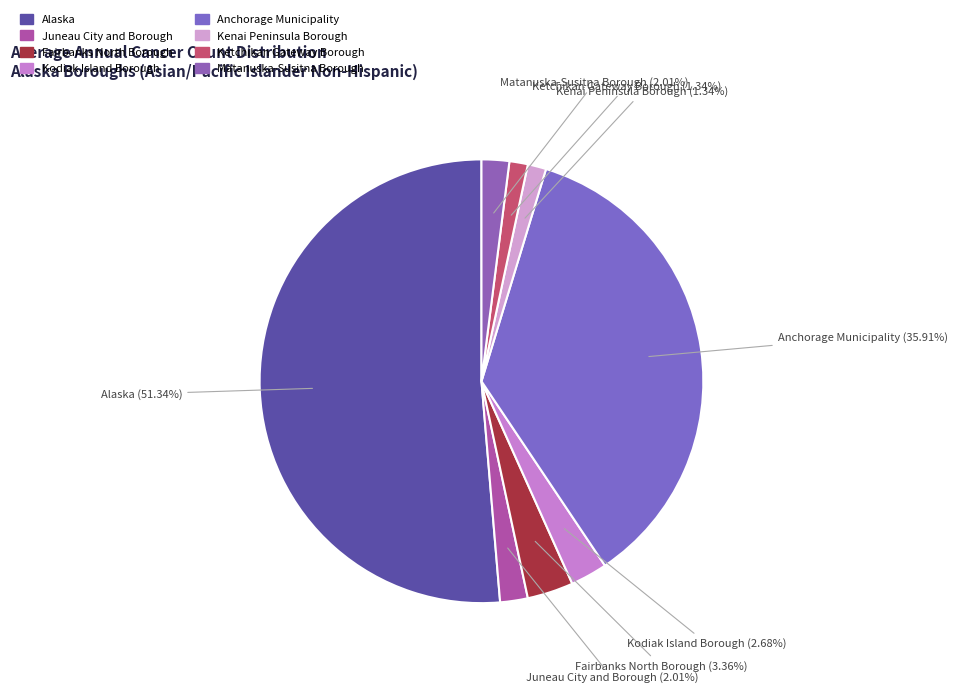

Which category accounts for the majority?

Alaska